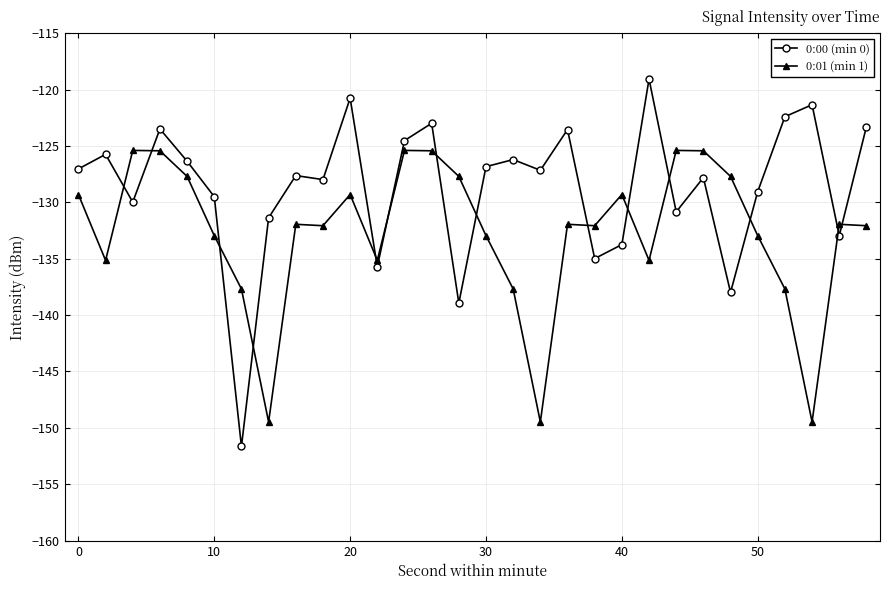

List the series in order of their peak value, highest first.

0:00 (min 0), 0:01 (min 1)